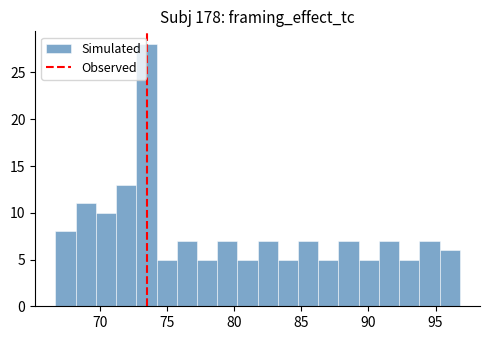

Around what value on the x-axis is the tallest bar? Give the approximate position of its centre, as read against the axis.

73.5